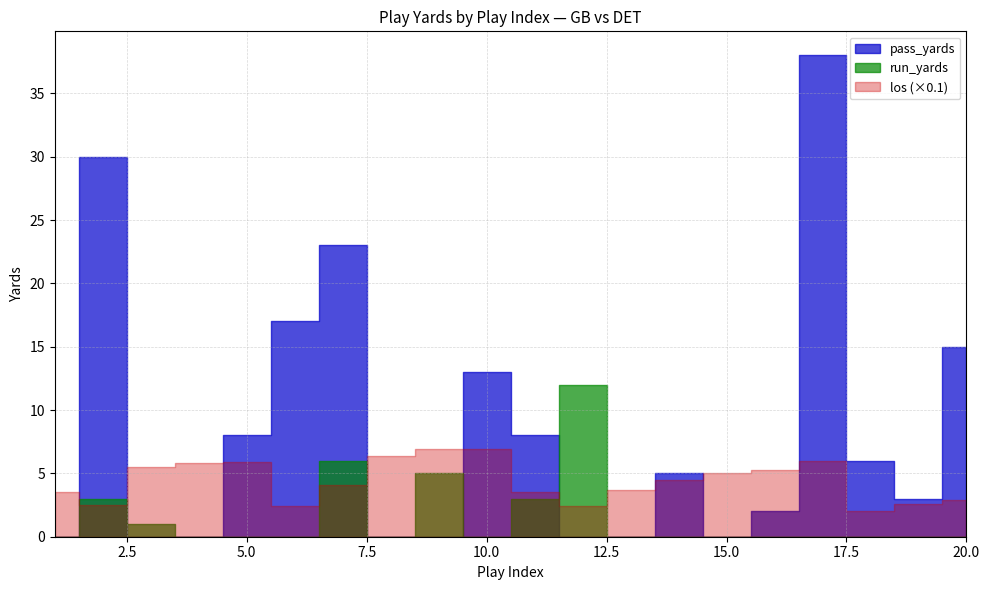

The los series shows 37 at 13. True or false?

True